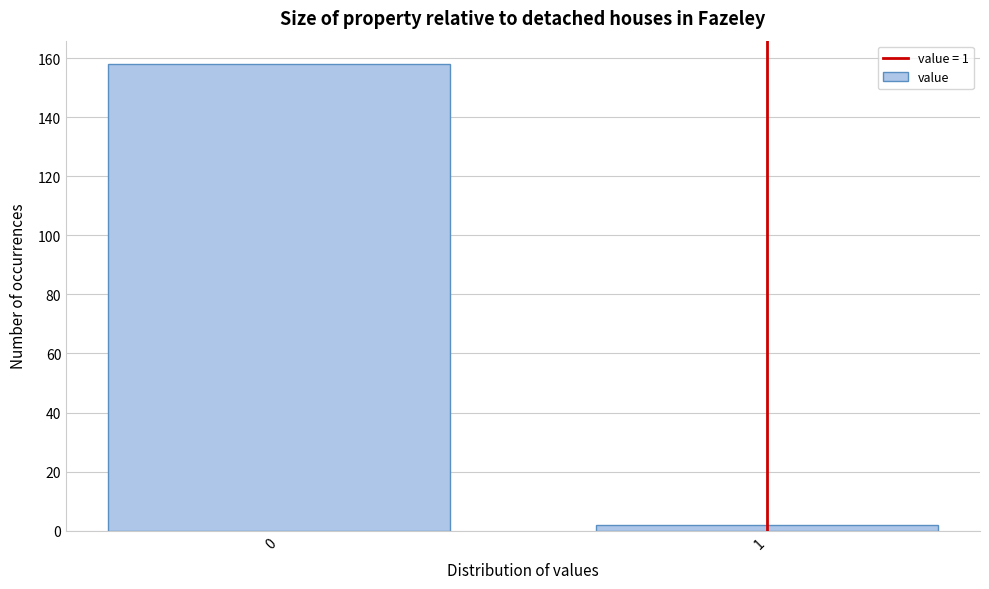

Reading right to left, transcribe all the data shown in this chart.

2	158